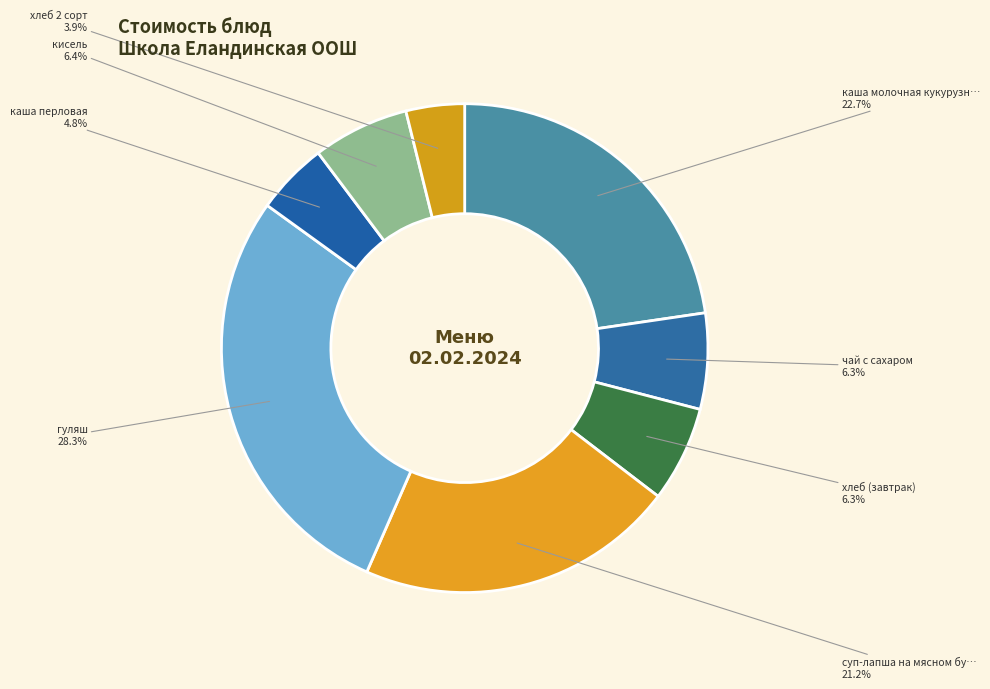

How many segments does this pie chart have?

8